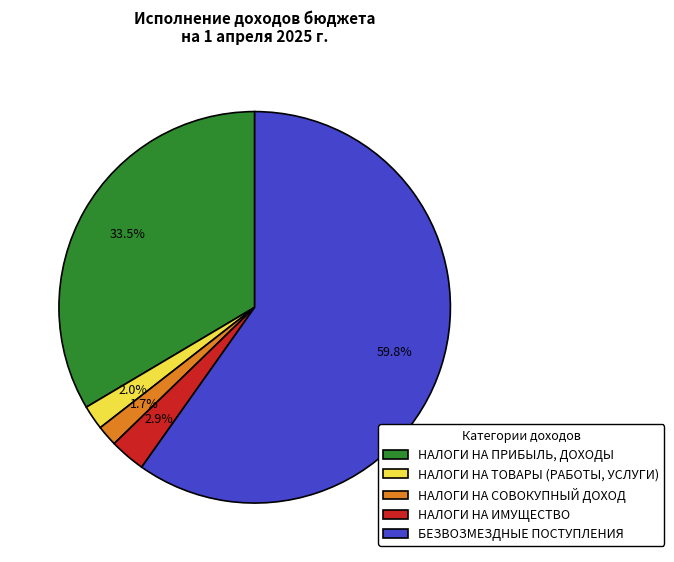

Between БЕЗВОЗМЕЗДНЫЕ ПОСТУПЛЕНИЯ and НАЛОГИ НА ТОВАРЫ (РАБОТЫ, УСЛУГИ), which is larger?

БЕЗВОЗМЕЗДНЫЕ ПОСТУПЛЕНИЯ